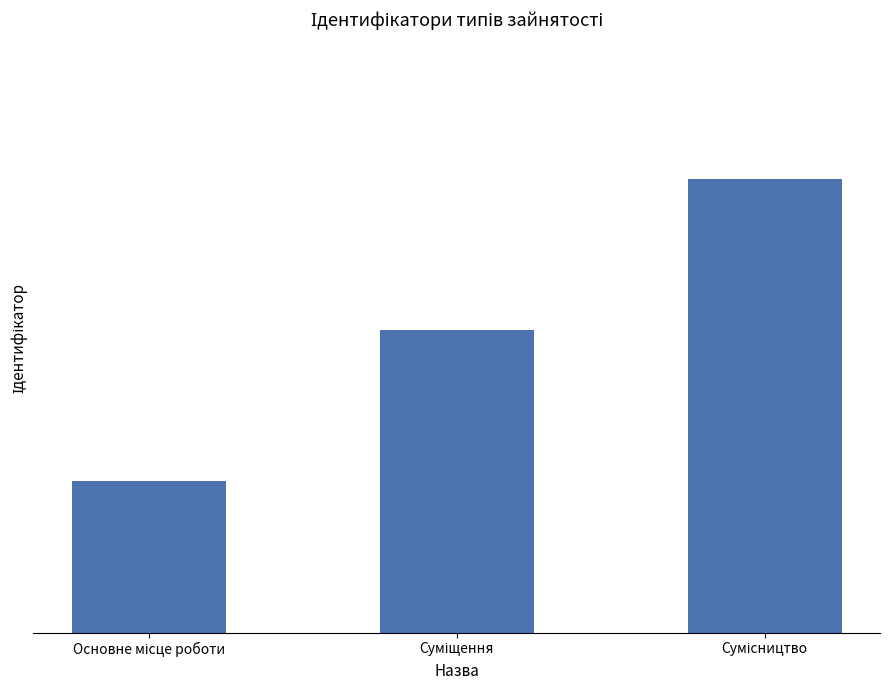

How many categories are shown in the chart?

3